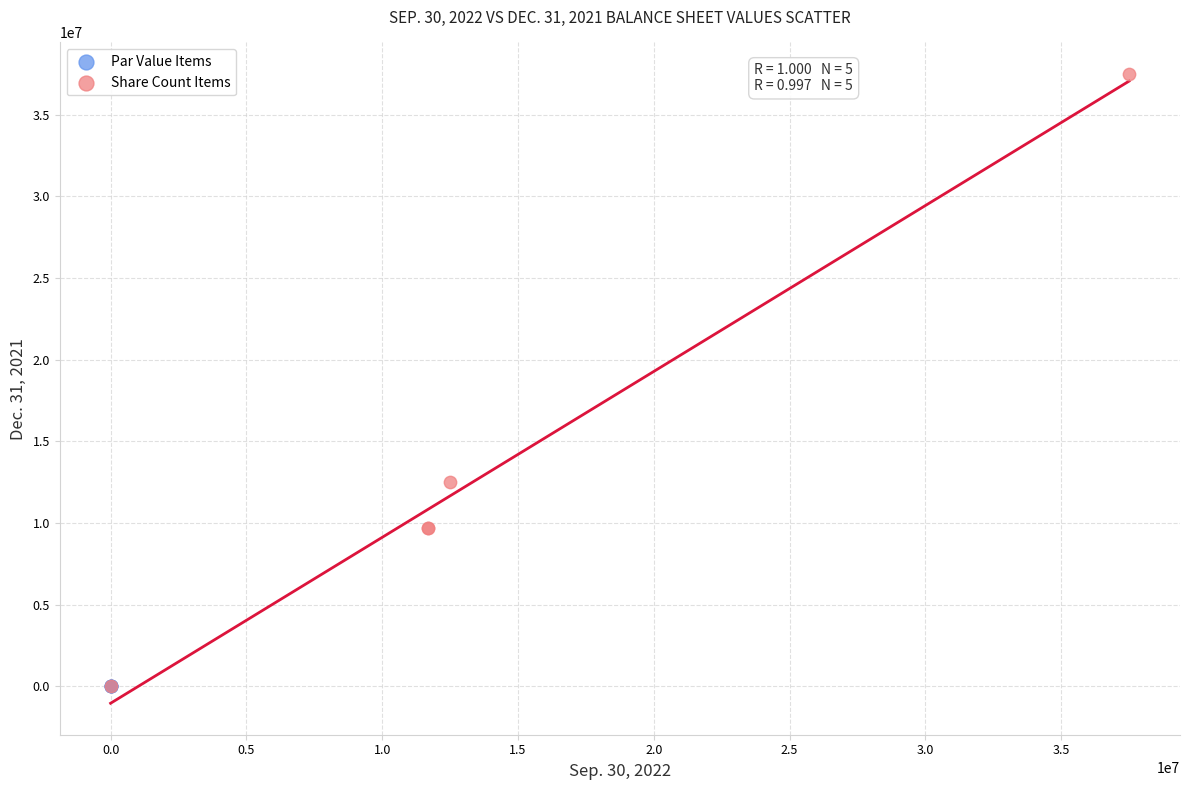

What are all the series names shown in the legend?

Par Value Items, Share Count Items